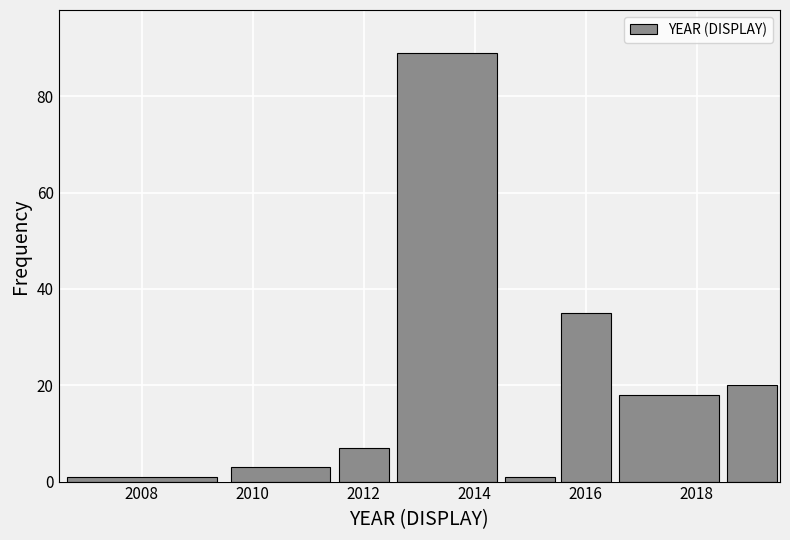

Reading left to right, list every bar in this chart as the range it spans on the x-axis followed by its height. Neither the bar edges nor the heights are printed on the chart, so give them approximately, as read against the axes.

2006.5 to 2009.5: under 2
2009.5 to 2011.5: 4
2011.5 to 2012.5: 8
2012.5 to 2014.5: 90
2014.5 to 2015.5: under 2
2015.5 to 2016.5: 36
2016.5 to 2018.5: 18
2018.5 to 2019.5: 20